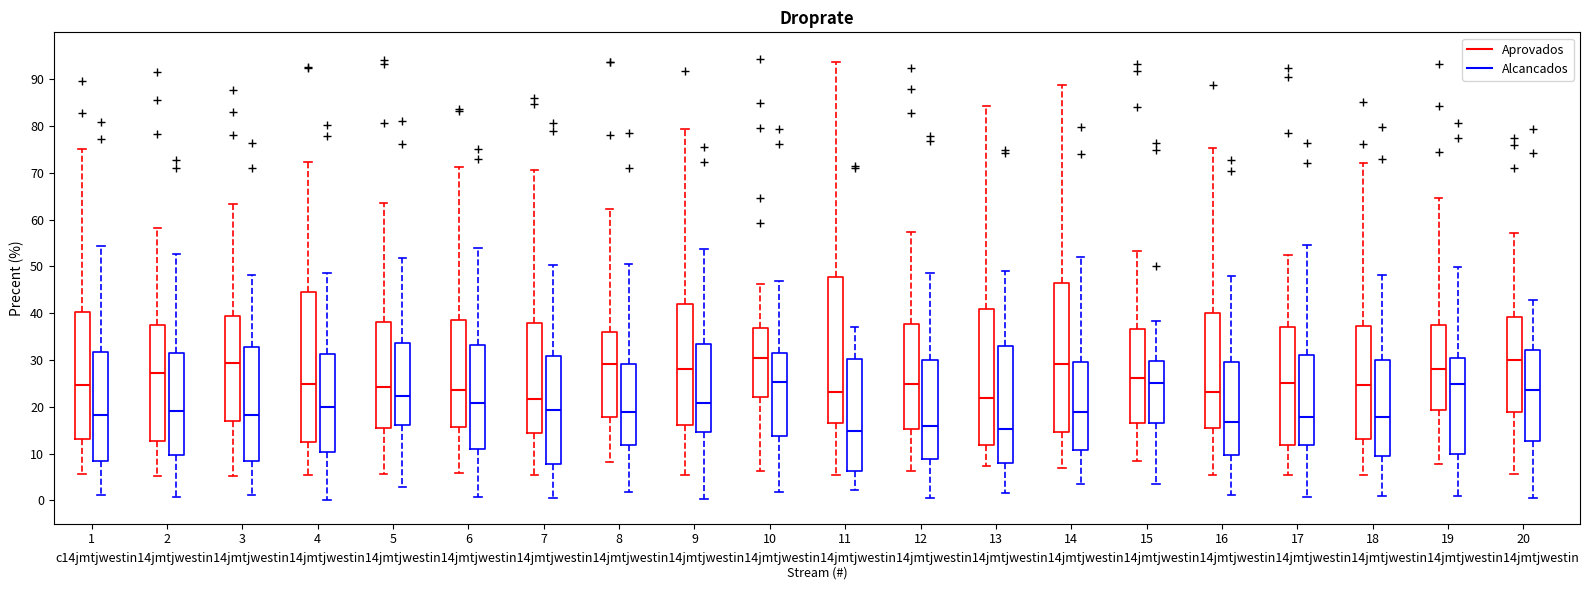

Reading left to right, read every box against the y-axis: the position of its median line, the range the box covers, and the ends of its whiskers. The values are not printed on the chart, so give them approximately, as read against the axis.

1 (Aprovados): median 25, box 13 to 40, whiskers 6 to 75
1 (Alcancados): median 18, box 8 to 32, whiskers 1 to 54
2 (Aprovados): median 27, box 13 to 38, whiskers 5 to 58
2 (Alcancados): median 19, box 10 to 31, whiskers 1 to 53
3 (Aprovados): median 29, box 17 to 39, whiskers 5 to 63
3 (Alcancados): median 18, box 8 to 33, whiskers 1 to 48
4 (Aprovados): median 25, box 13 to 44, whiskers 5 to 72
4 (Alcancados): median 20, box 10 to 31, whiskers 0 to 49
5 (Aprovados): median 24, box 15 to 38, whiskers 6 to 64
5 (Alcancados): median 22, box 16 to 34, whiskers 3 to 52
6 (Aprovados): median 24, box 16 to 39, whiskers 6 to 71
6 (Alcancados): median 21, box 11 to 33, whiskers 1 to 54
7 (Aprovados): median 22, box 14 to 38, whiskers 5 to 71
7 (Alcancados): median 19, box 8 to 31, whiskers 1 to 50
8 (Aprovados): median 29, box 18 to 36, whiskers 8 to 62
8 (Alcancados): median 19, box 12 to 29, whiskers 2 to 51
9 (Aprovados): median 28, box 16 to 42, whiskers 5 to 79
9 (Alcancados): median 21, box 15 to 33, whiskers 0 to 54
10 (Aprovados): median 30, box 22 to 37, whiskers 6 to 46
10 (Alcancados): median 25, box 14 to 31, whiskers 2 to 47
11 (Aprovados): median 23, box 16 to 48, whiskers 5 to 94
11 (Alcancados): median 15, box 6 to 30, whiskers 2 to 37
12 (Aprovados): median 25, box 15 to 38, whiskers 6 to 57
12 (Alcancados): median 16, box 9 to 30, whiskers 1 to 49
13 (Aprovados): median 22, box 12 to 41, whiskers 7 to 84
13 (Alcancados): median 15, box 8 to 33, whiskers 2 to 49
14 (Aprovados): median 29, box 15 to 46, whiskers 7 to 89
14 (Alcancados): median 19, box 11 to 30, whiskers 4 to 52
15 (Aprovados): median 26, box 17 to 37, whiskers 8 to 53
15 (Alcancados): median 25, box 16 to 30, whiskers 3 to 38
16 (Aprovados): median 23, box 15 to 40, whiskers 5 to 75
16 (Alcancados): median 17, box 10 to 30, whiskers 1 to 48
17 (Aprovados): median 25, box 12 to 37, whiskers 5 to 52
17 (Alcancados): median 18, box 12 to 31, whiskers 1 to 55
18 (Aprovados): median 25, box 13 to 37, whiskers 5 to 72
18 (Alcancados): median 18, box 9 to 30, whiskers 1 to 48
19 (Aprovados): median 28, box 19 to 38, whiskers 8 to 65
19 (Alcancados): median 25, box 10 to 30, whiskers 1 to 50
20 (Aprovados): median 30, box 19 to 39, whiskers 6 to 57
20 (Alcancados): median 24, box 13 to 32, whiskers 1 to 43